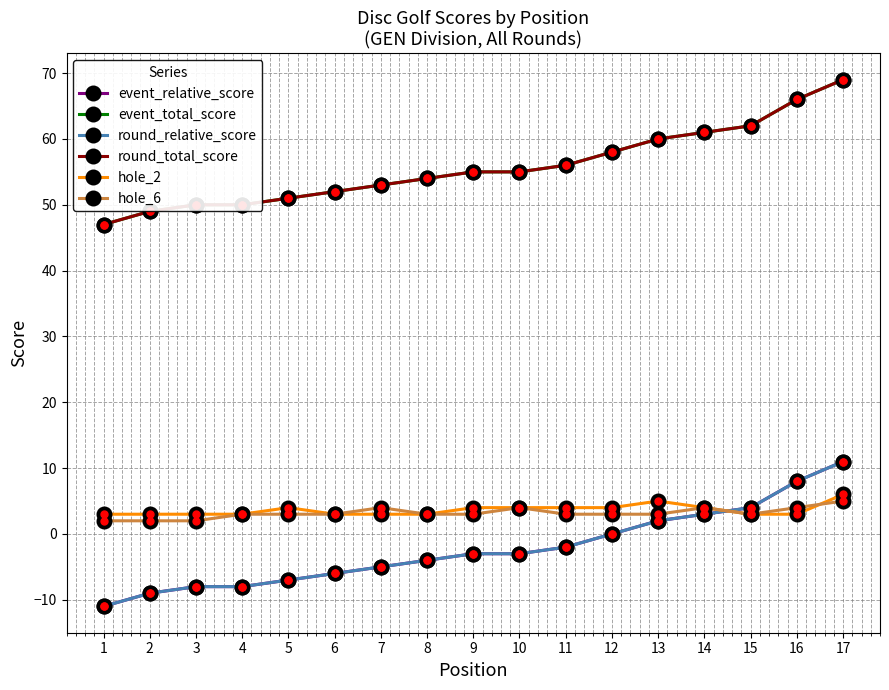

What is the value of the event_total_score point at the 10th from the left?

55